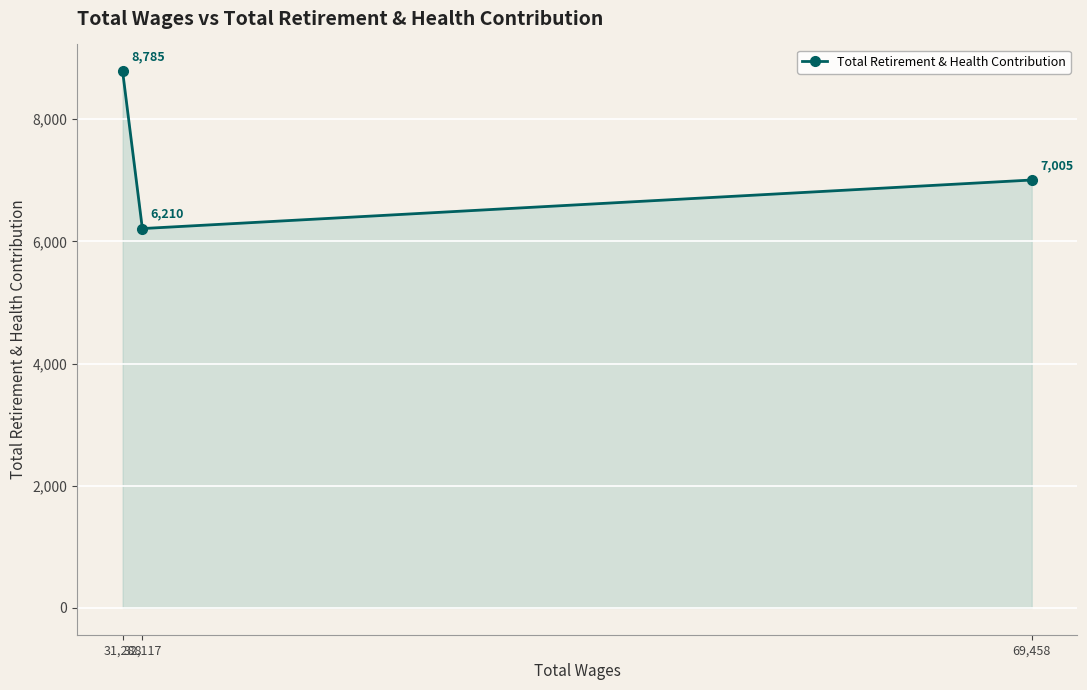

Which label corresponds to the largest value in the chart?

31,288